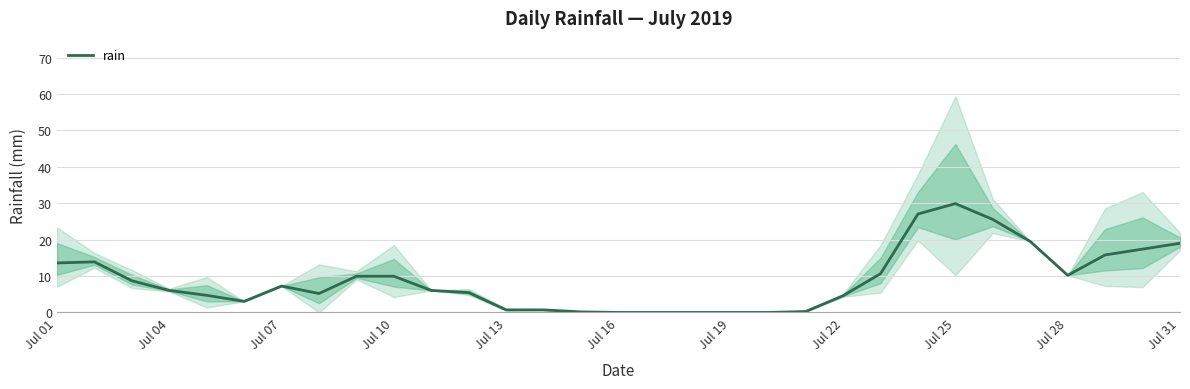

What is the difference between the maximum and minimum values?

29.9